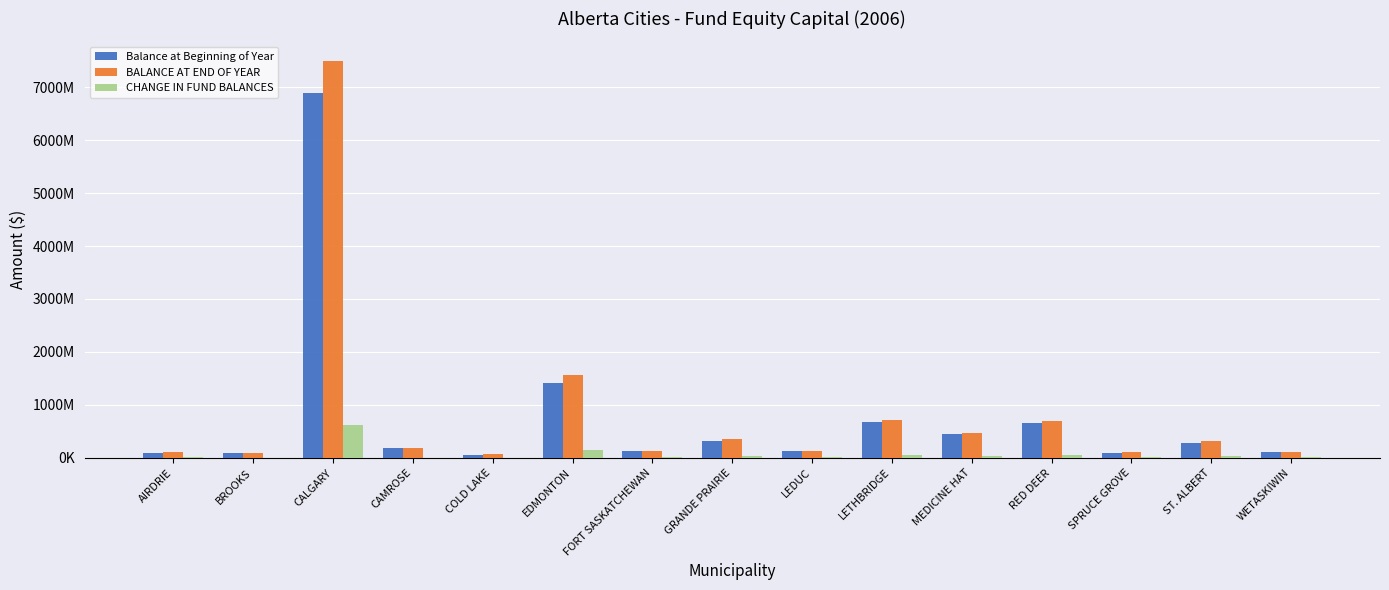

Where is BALANCE AT END OF YEAR nearest to the value 3777086645?

EDMONTON